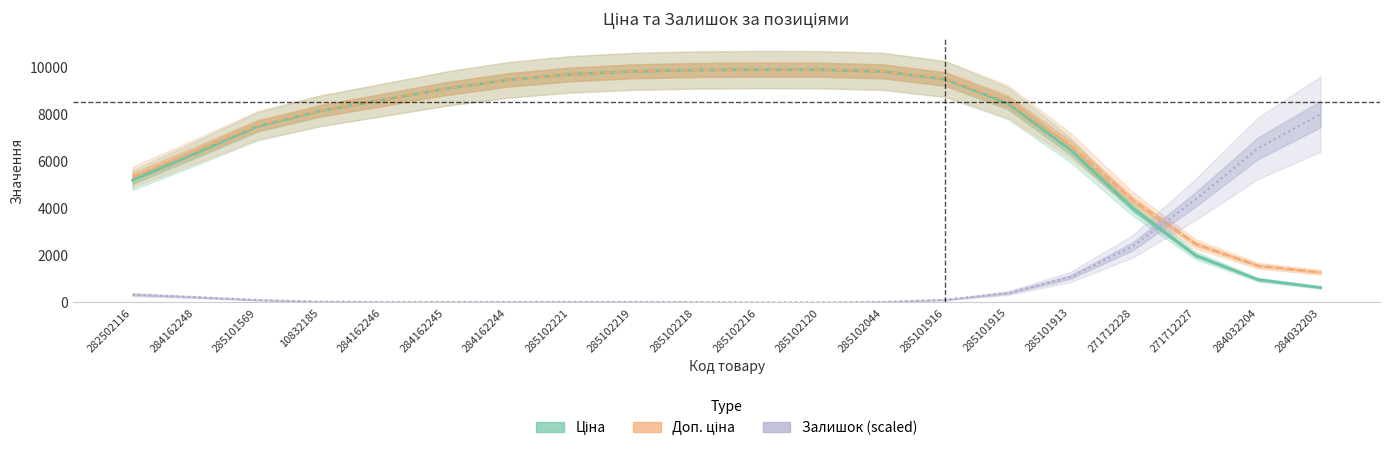

Is it true that Залишок (scaled) equals 116.7 at 285101916?

True